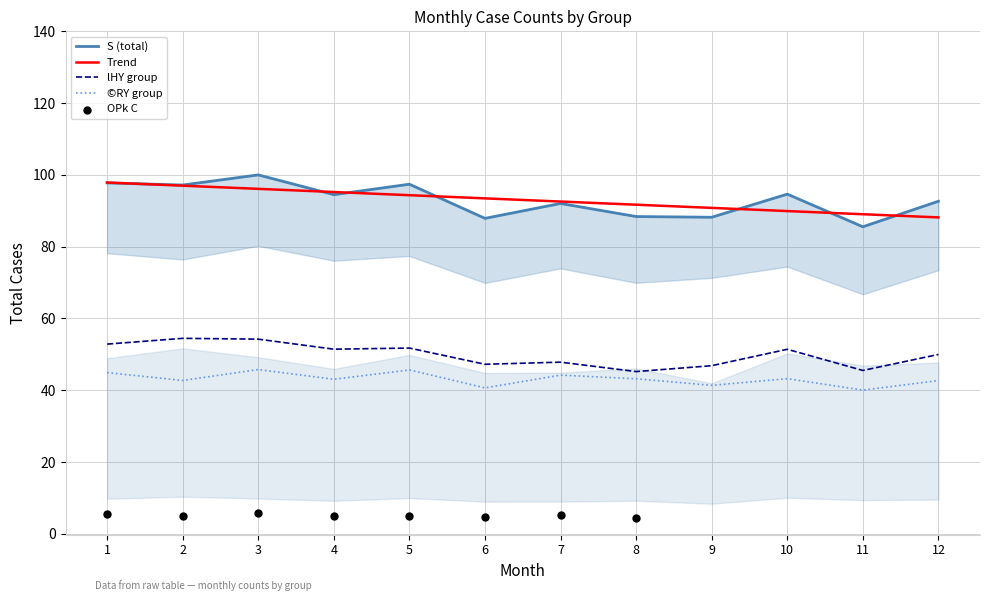

At how many categories does at least one series exceed 53?

12